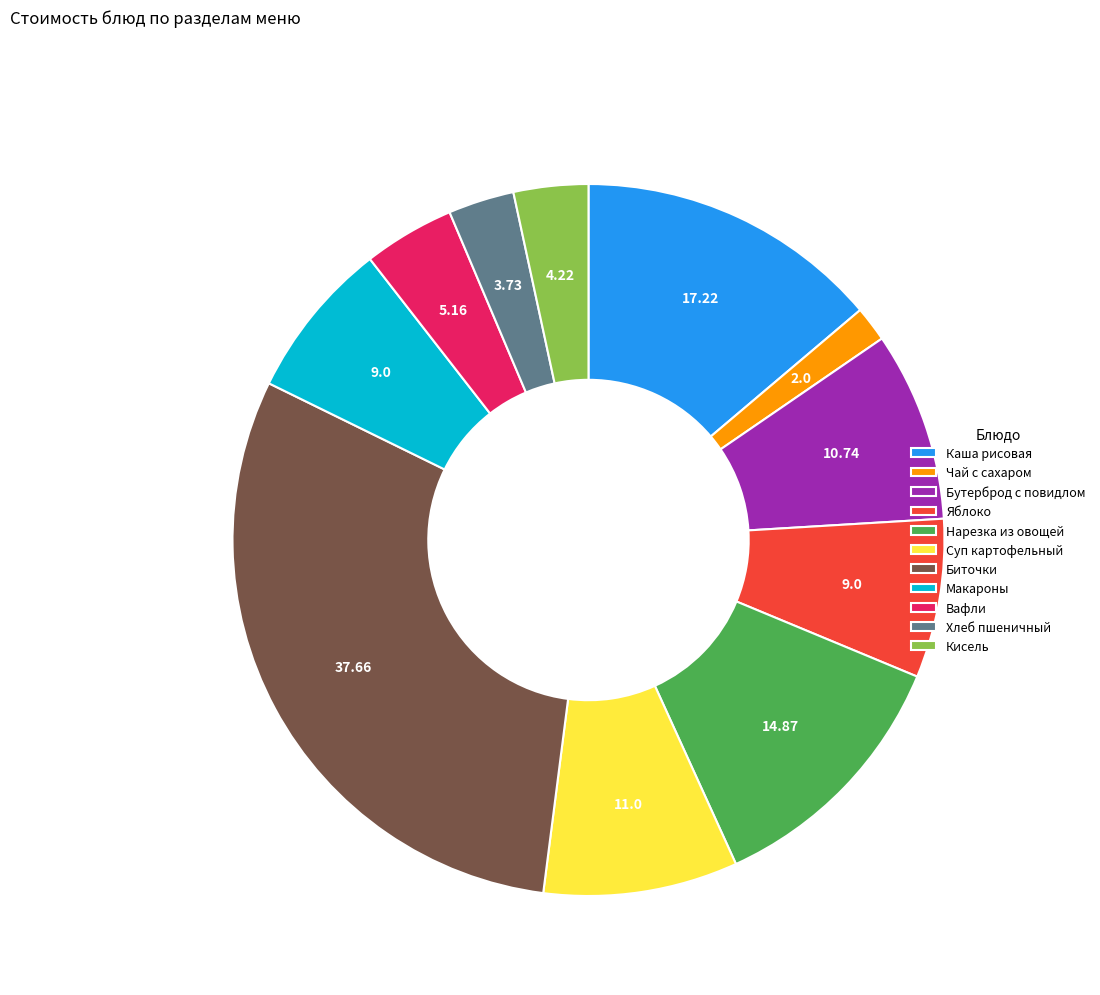

Between Нарезка из овощей and Бутерброд с повидлом, which is larger?

Нарезка из овощей